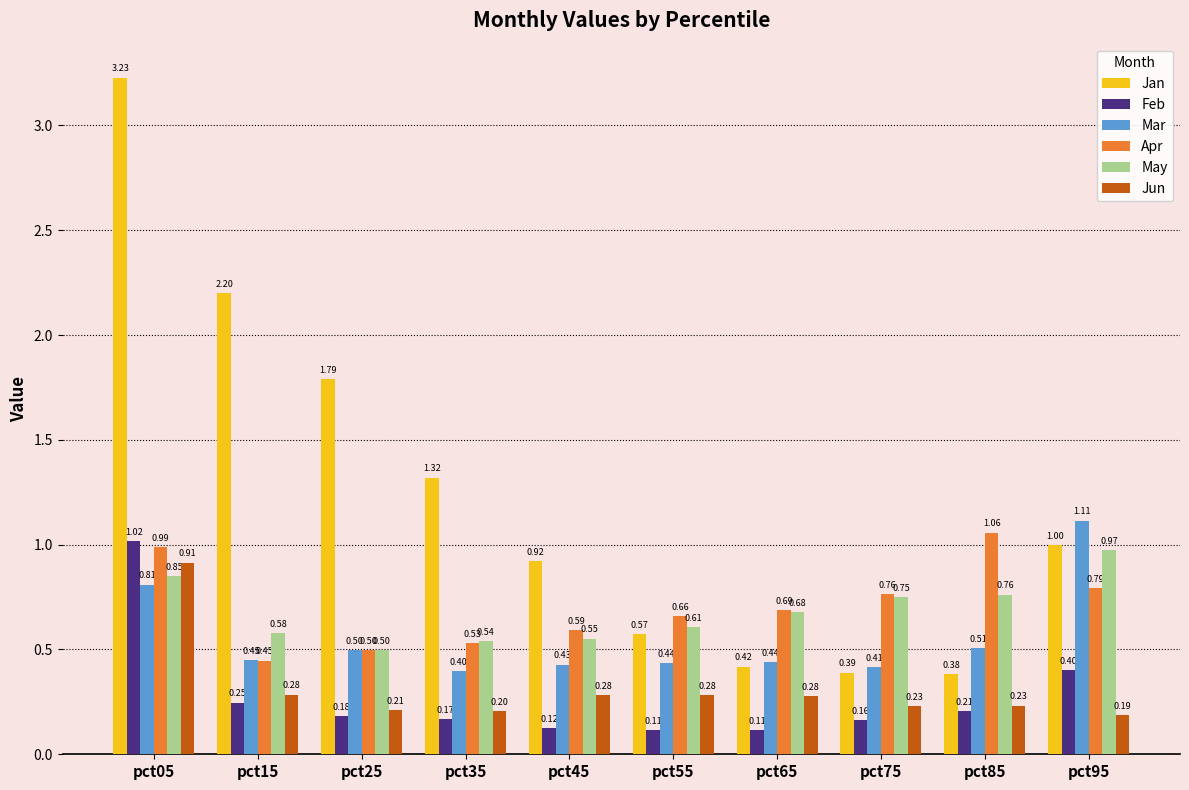

Rank the series at pct35 from highest to lowest value.

Jan, May, Apr, Mar, Jun, Feb